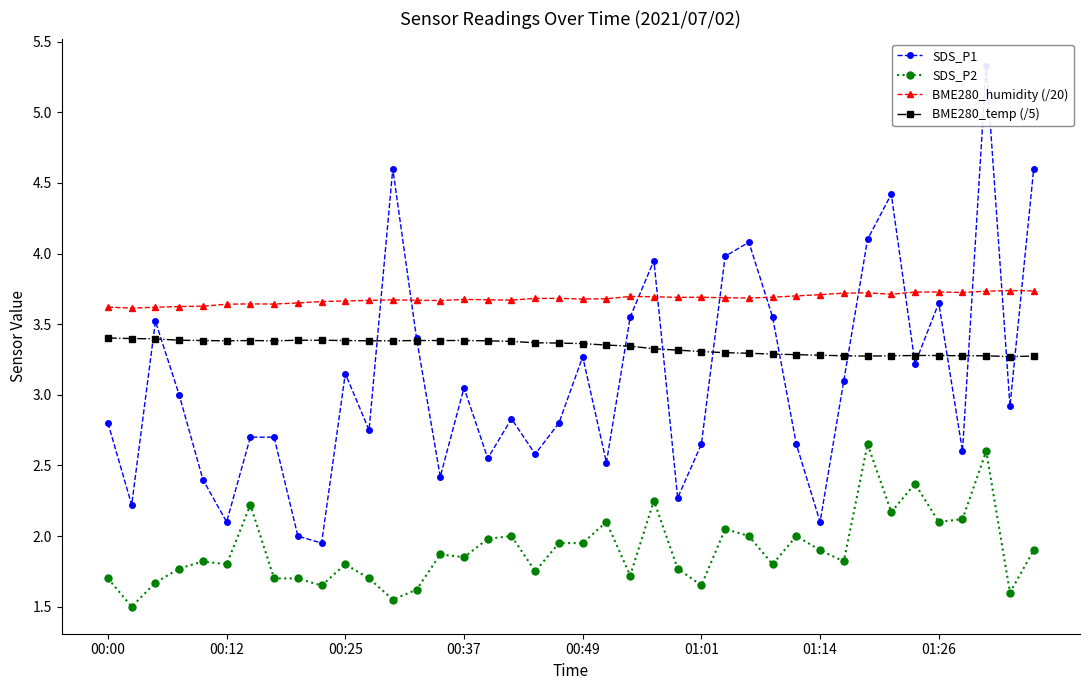

How many BME280_humidity (/20) values are between 3 and 4?

40